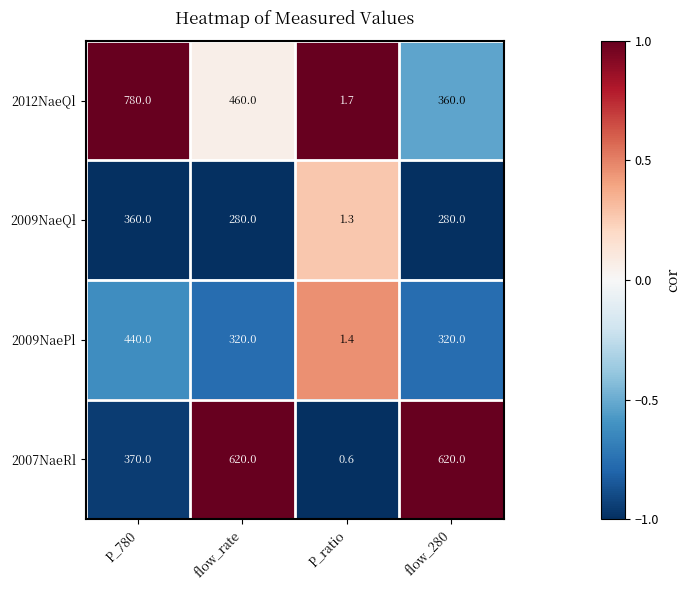

Reading left to right, list all the values displayed in this chart.

2012NaeQl: P_780=780.0	flow_rate=460.0	P_ratio=1.7	flow_280=360.0
2009NaeQl: P_780=360.0	flow_rate=280.0	P_ratio=1.3	flow_280=280.0
2009NaePl: P_780=440.0	flow_rate=320.0	P_ratio=1.4	flow_280=320.0
2007NaeRl: P_780=370.0	flow_rate=620.0	P_ratio=0.6	flow_280=620.0